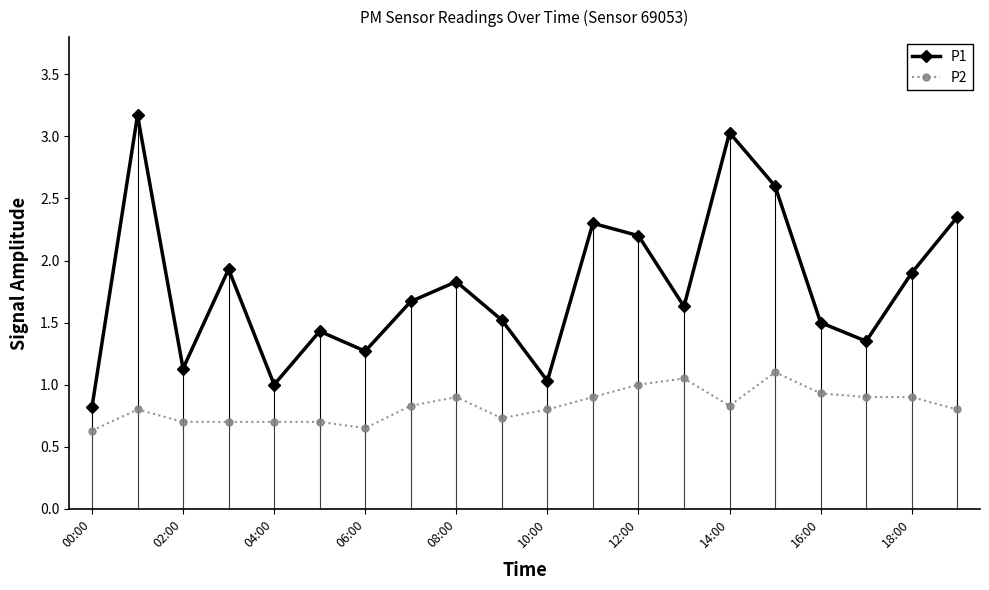

Which series has the largest total across all categories?

P1